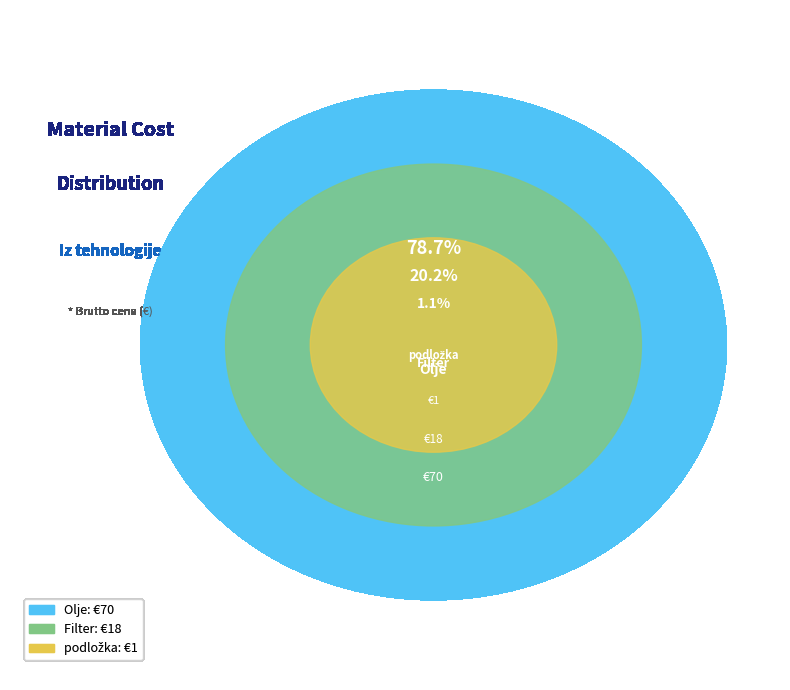

Count the number of slices in the pie.

3